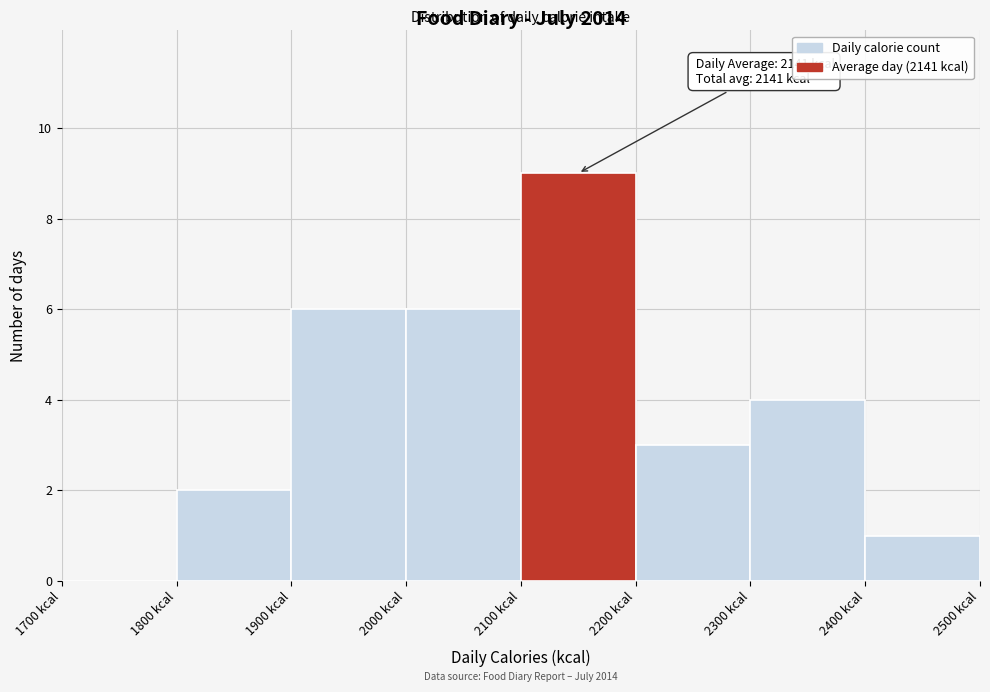

Which range on the x-axis has the tallest bar?

2100 to 2200